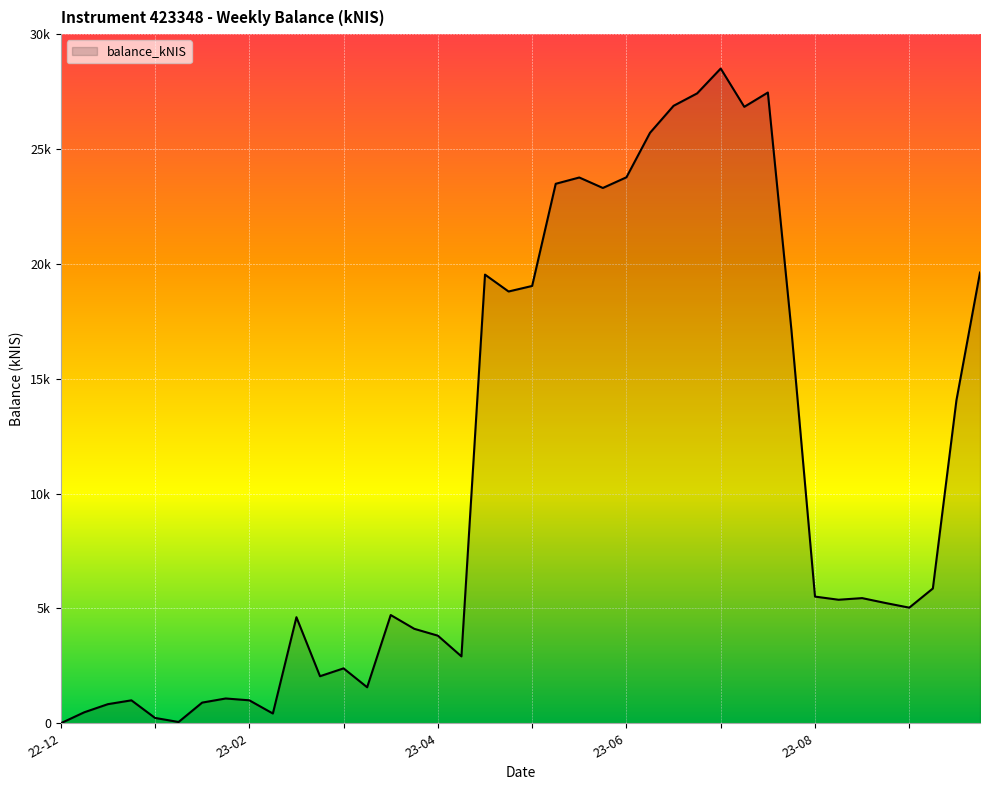

What is the value of the 27th point from the left?

26881.4